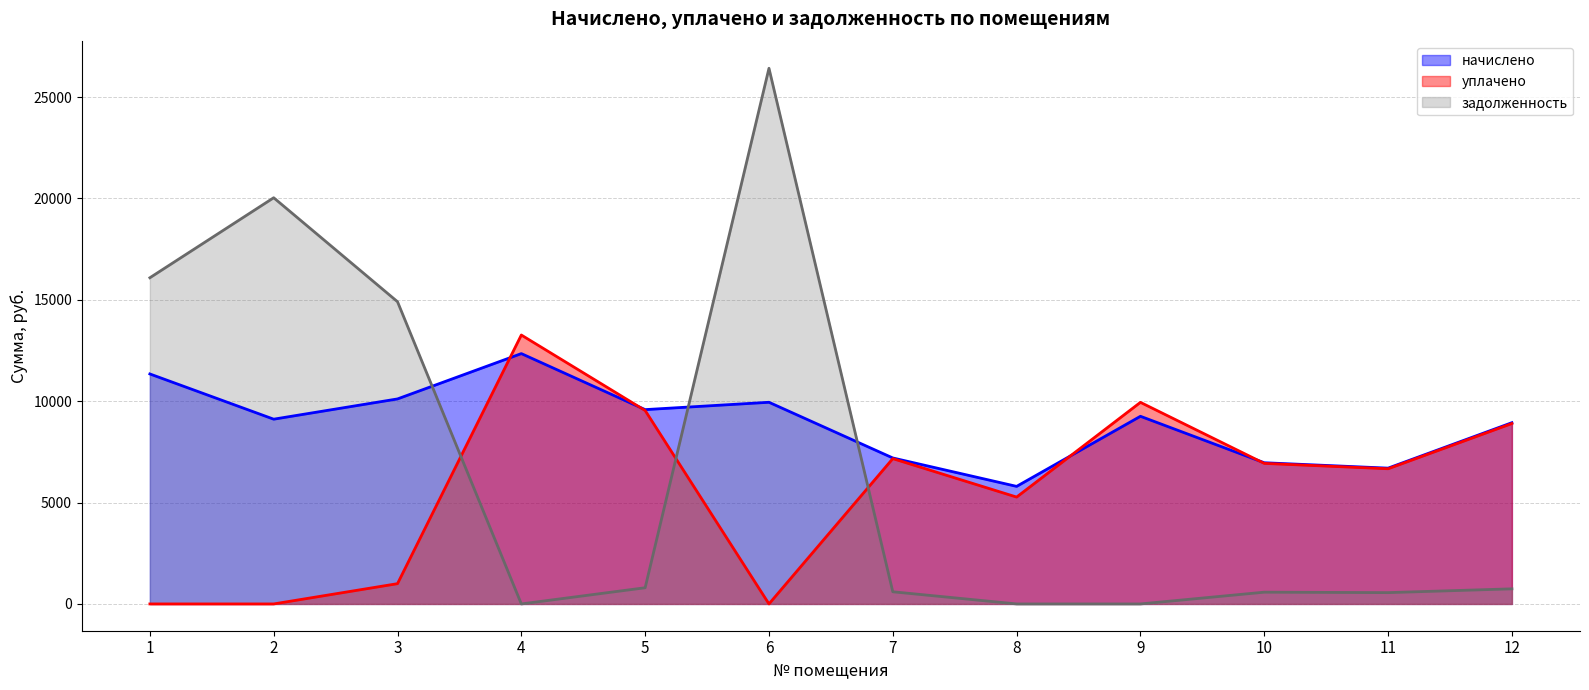

True or false: задолженность has more than 0 interior local peaks.

True